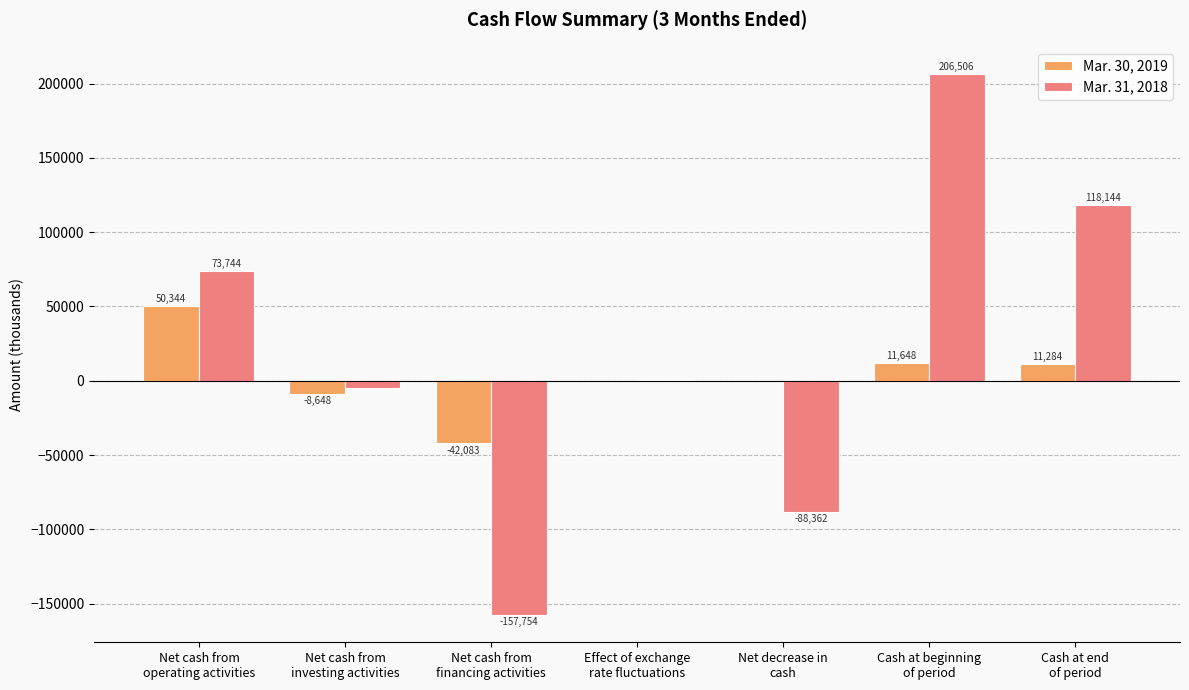

How many positive values does the Mar. 30, 2019 series have?

4